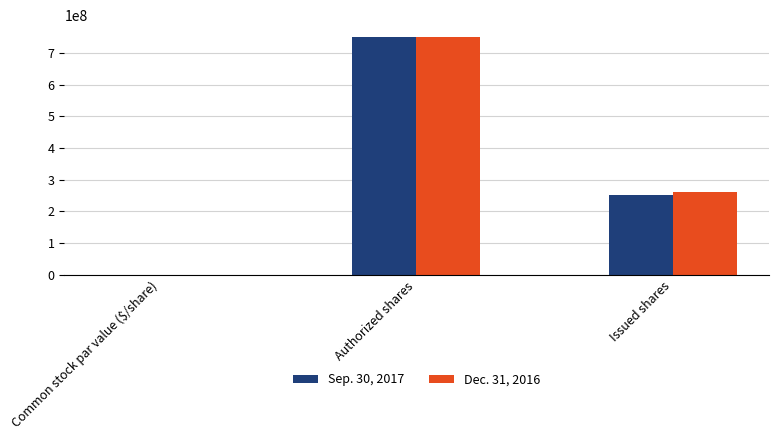

Does the chart contain stacked bars?

No